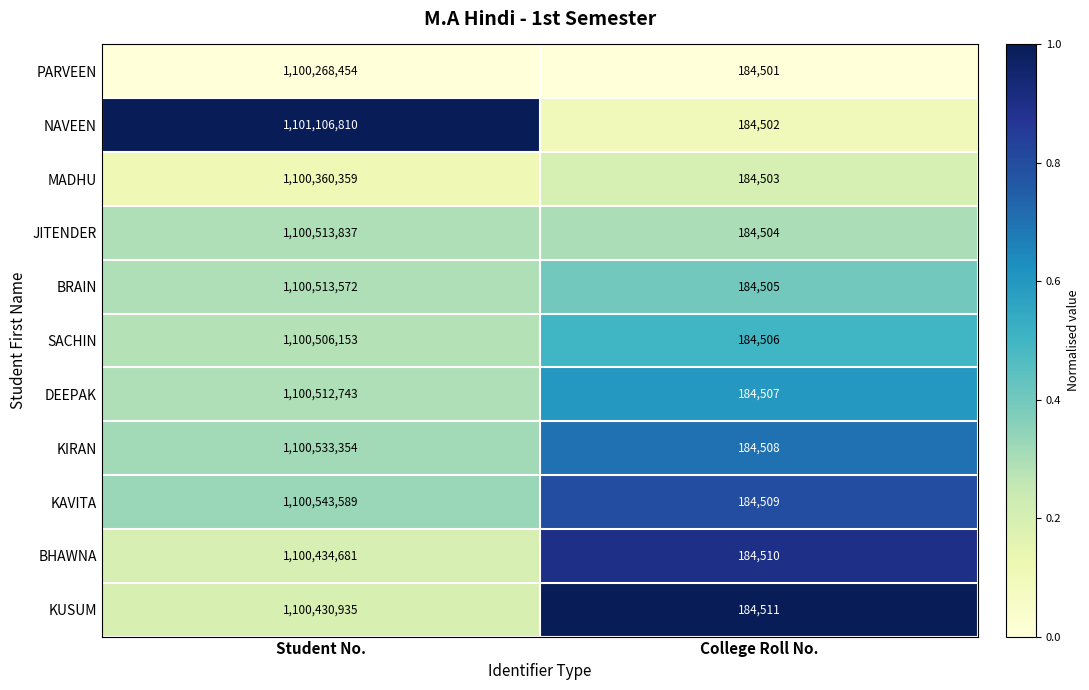

Which series changed the most between Student No. and College Roll No.?

NAVEEN